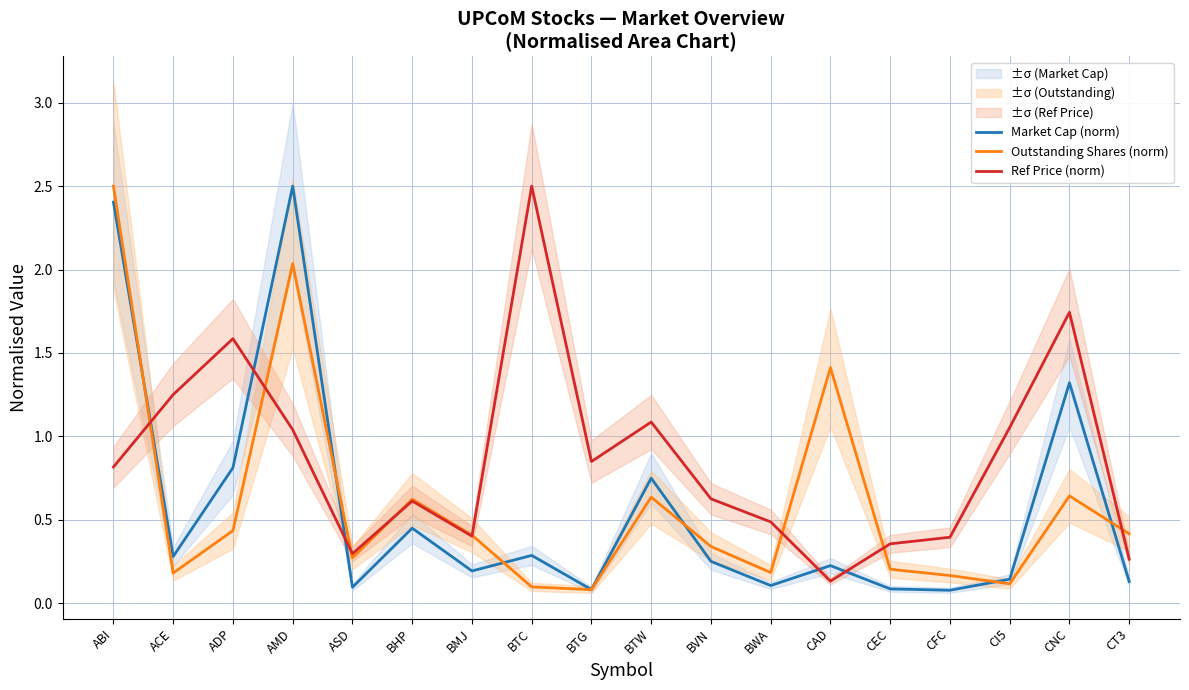

Reading left to right, list all the values displayed in this chart.

Market Cap (norm): ABI=2.4	ACE=0.3	ADP=0.8	AMD=2.5	ASD=0.1	BHP=0.4	BMJ=0.2	BTC=0.3	BTG=0.1	BTW=0.7	BVN=0.2	BWA=0.1	CAD=0.2	CEC=0.1	CFC=0.1	CI5=0.1	CNC=1.3	CT3=0.1
Outstanding Shares (norm): ABI=2.5	ACE=0.2	ADP=0.4	AMD=2.0	ASD=0.3	BHP=0.6	BMJ=0.4	BTC=0.1	BTG=0.1	BTW=0.6	BVN=0.3	BWA=0.2	CAD=1.4	CEC=0.2	CFC=0.2	CI5=0.1	CNC=0.6	CT3=0.4
Ref Price (norm): ABI=0.8	ACE=1.2	ADP=1.6	AMD=1.0	ASD=0.3	BHP=0.6	BMJ=0.4	BTC=2.5	BTG=0.8	BTW=1.1	BVN=0.6	BWA=0.5	CAD=0.1	CEC=0.4	CFC=0.4	CI5=1.1	CNC=1.7	CT3=0.3